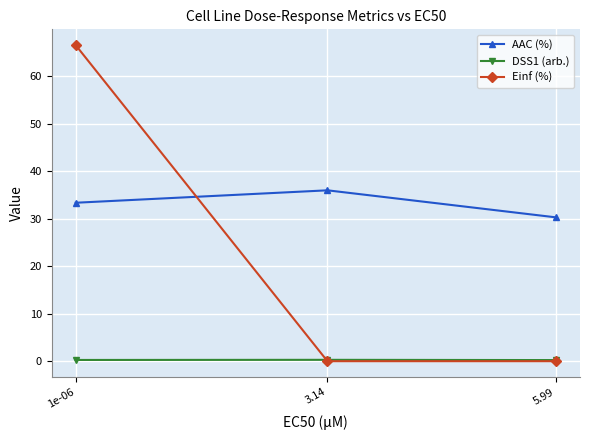

What is the sum of all DSS1 (arb.) values?

0.8